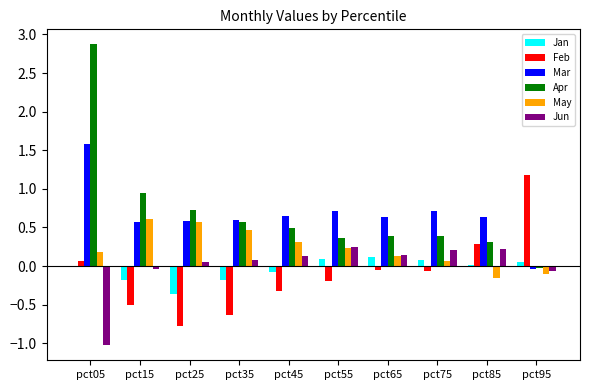

The value of Feb at pct05 is 0.1. True or false?

True